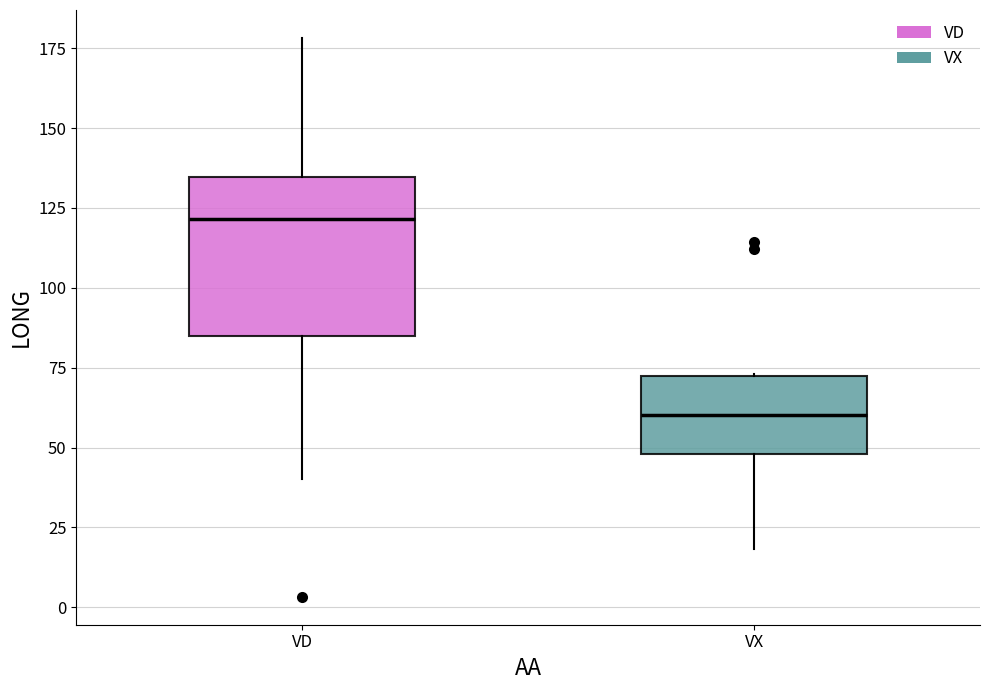

Where does the median line of the box for VD sit on the y-axis? The values are not printed on the chart, so give them approximately, as read against the axis.

120